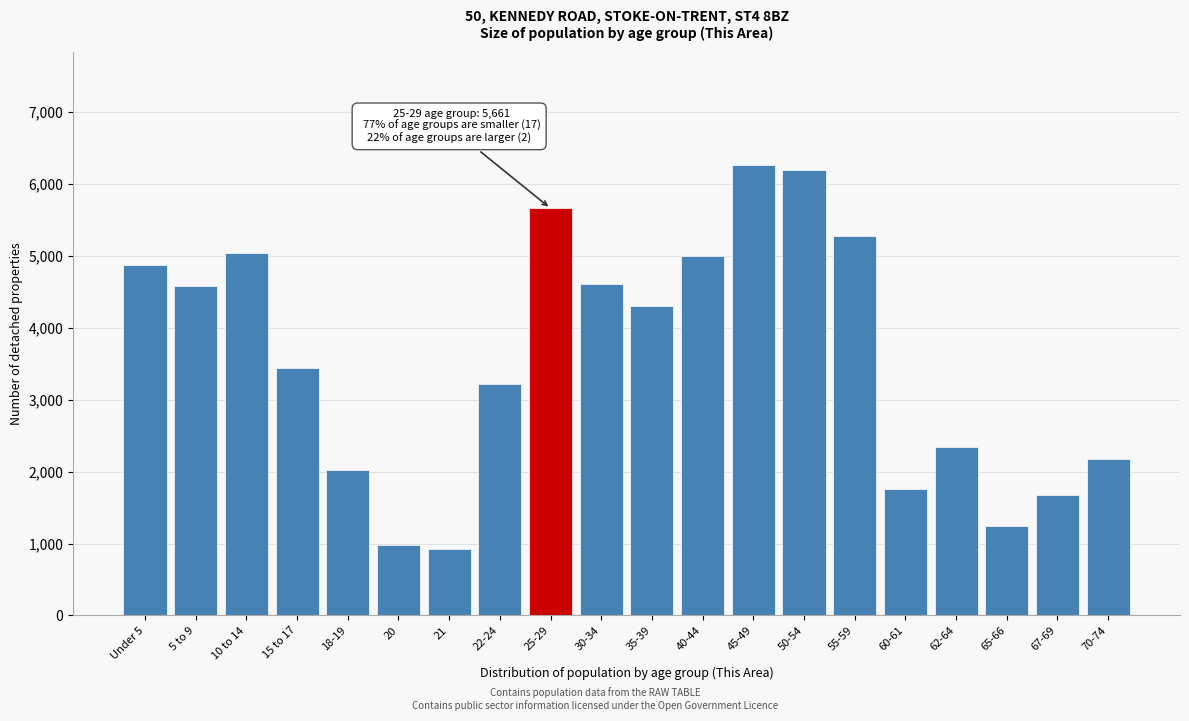

What is the sum of all values?

71583